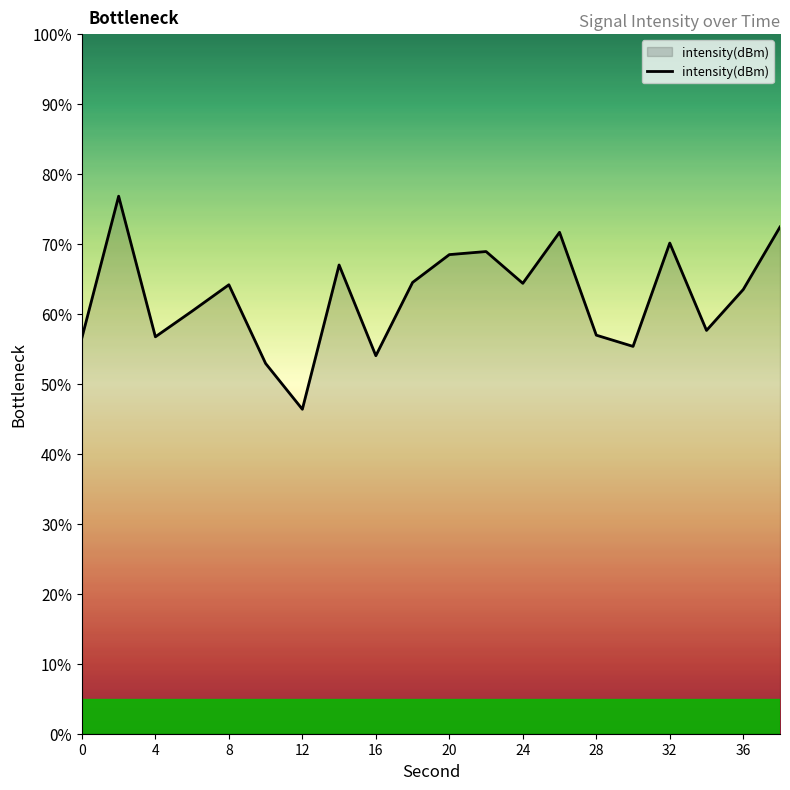

Does the chart display data point markers on the line(s)?

No